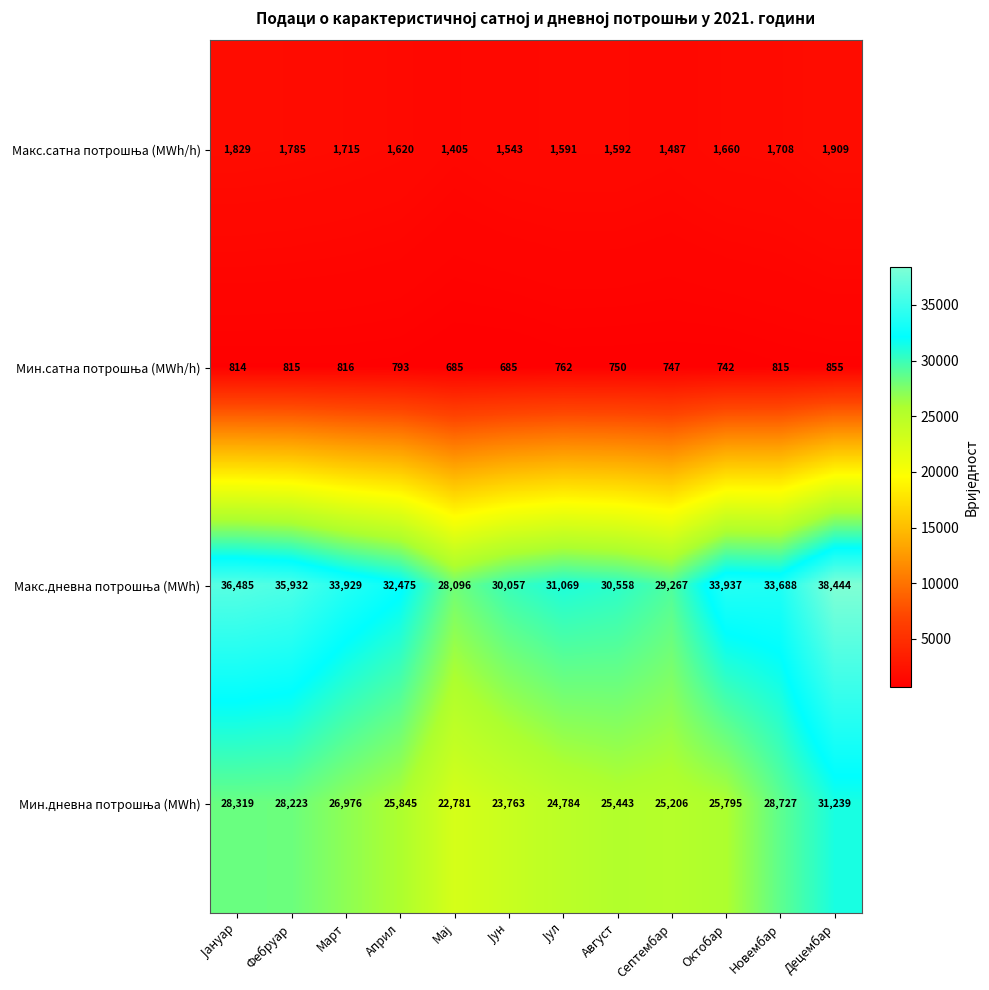

At which category is the sum across all series the highest?

Децембар